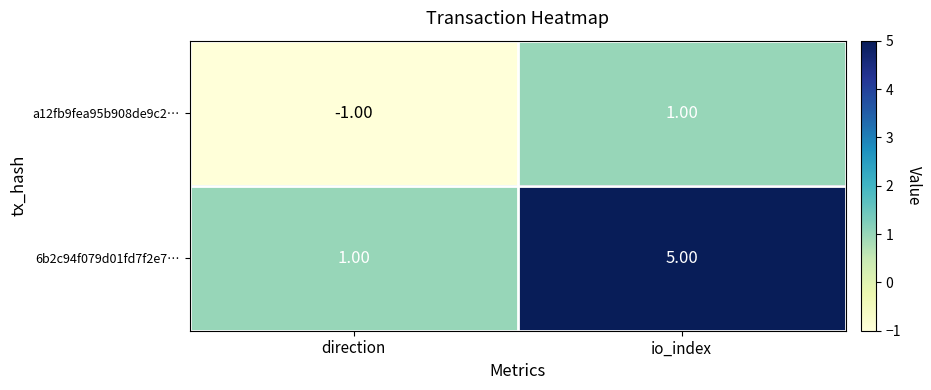

Which series has the largest total across all categories?

6b2c94f079d01fd7f2e7…